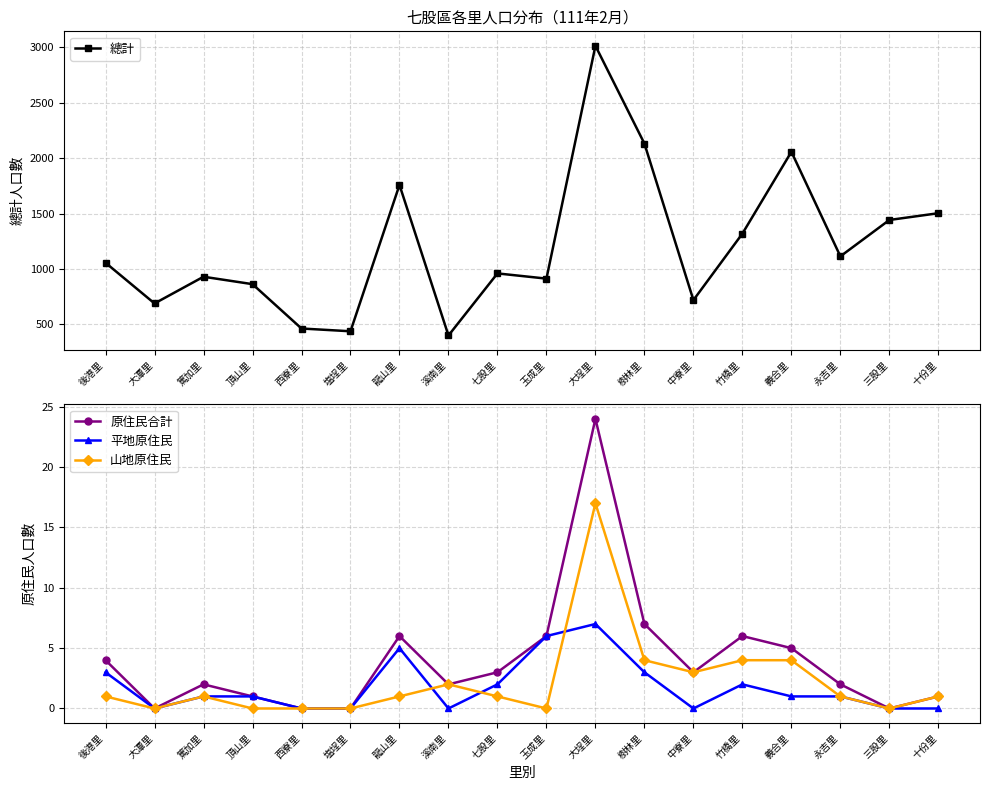

Reading left to right, what are all the values shown in this chart?

總計: 後港里=1056	大潭里=689	篤加里=930	頂山里=863	西寮里=463	塩埕里=438	龍山里=1758	溪南里=400	七股里=960	玉成里=913	大埕里=3013	樹林里=2131	中寮里=719	竹橋里=1319	義合里=2057	永吉里=1114	三股里=1442	十份里=1503
原住民合計: 後港里=4	大潭里=0	篤加里=2	頂山里=1	西寮里=0	塩埕里=0	龍山里=6	溪南里=2	七股里=3	玉成里=6	大埕里=24	樹林里=7	中寮里=3	竹橋里=6	義合里=5	永吉里=2	三股里=0	十份里=1
平地原住民: 後港里=3	大潭里=0	篤加里=1	頂山里=1	西寮里=0	塩埕里=0	龍山里=5	溪南里=0	七股里=2	玉成里=6	大埕里=7	樹林里=3	中寮里=0	竹橋里=2	義合里=1	永吉里=1	三股里=0	十份里=0
山地原住民: 後港里=1	大潭里=0	篤加里=1	頂山里=0	西寮里=0	塩埕里=0	龍山里=1	溪南里=2	七股里=1	玉成里=0	大埕里=17	樹林里=4	中寮里=3	竹橋里=4	義合里=4	永吉里=1	三股里=0	十份里=1